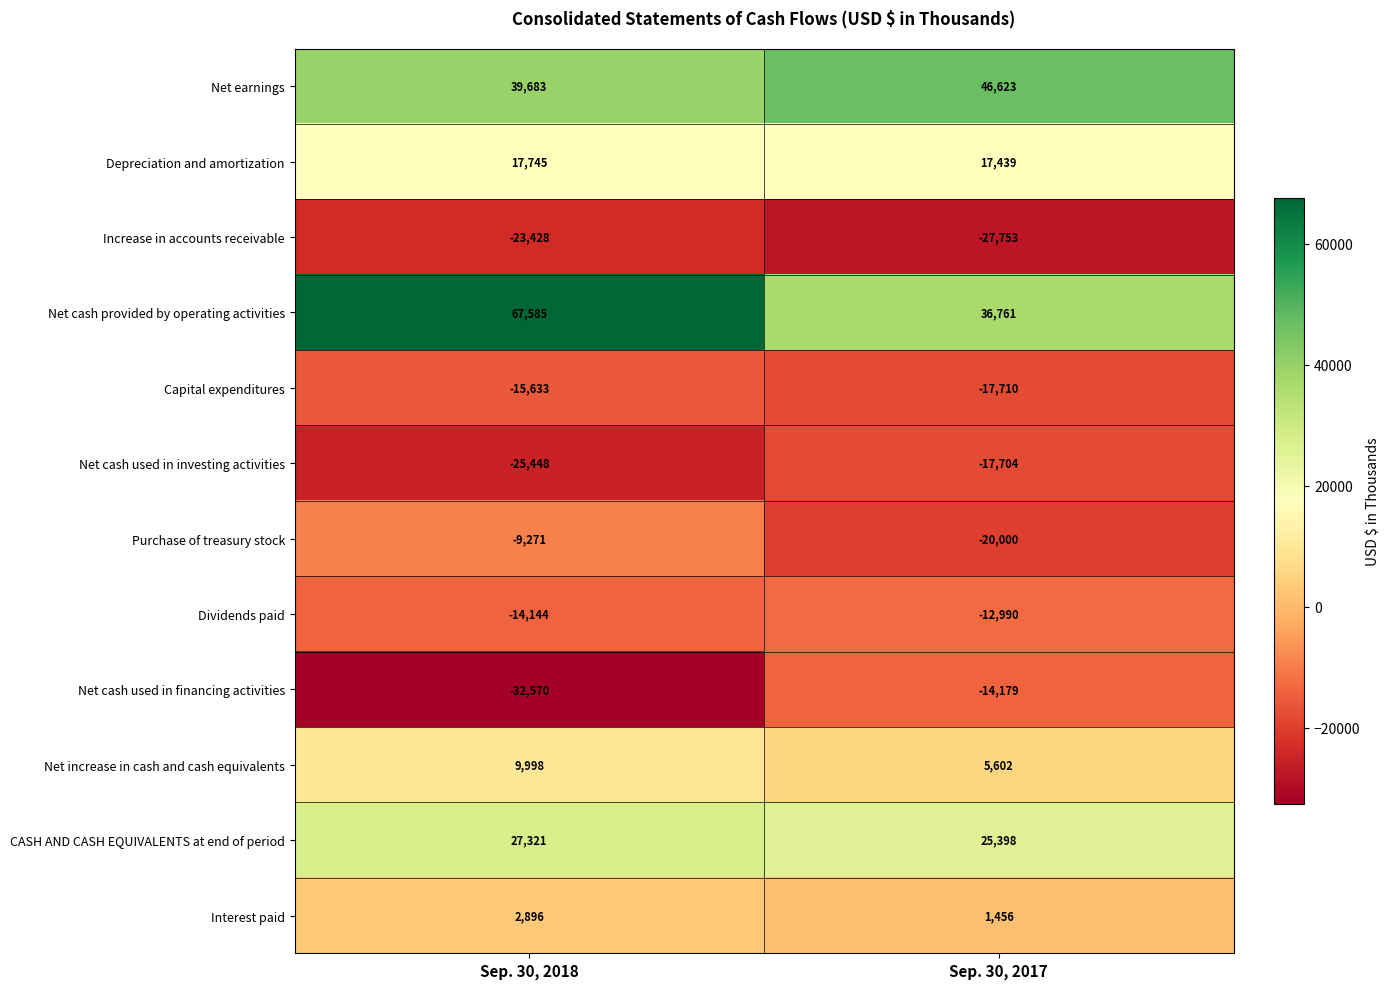

At which category does the chart reach its peak across all series?

Sep. 30, 2018